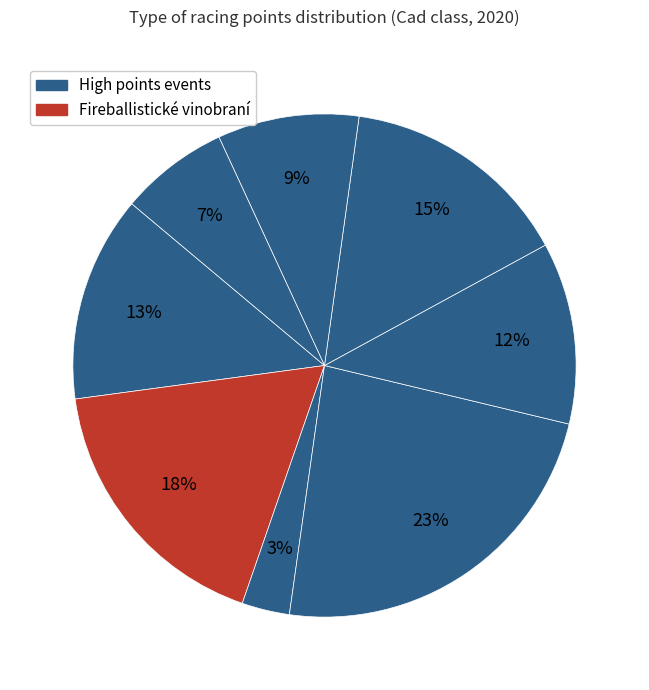

Count the number of slices in the pie.

8